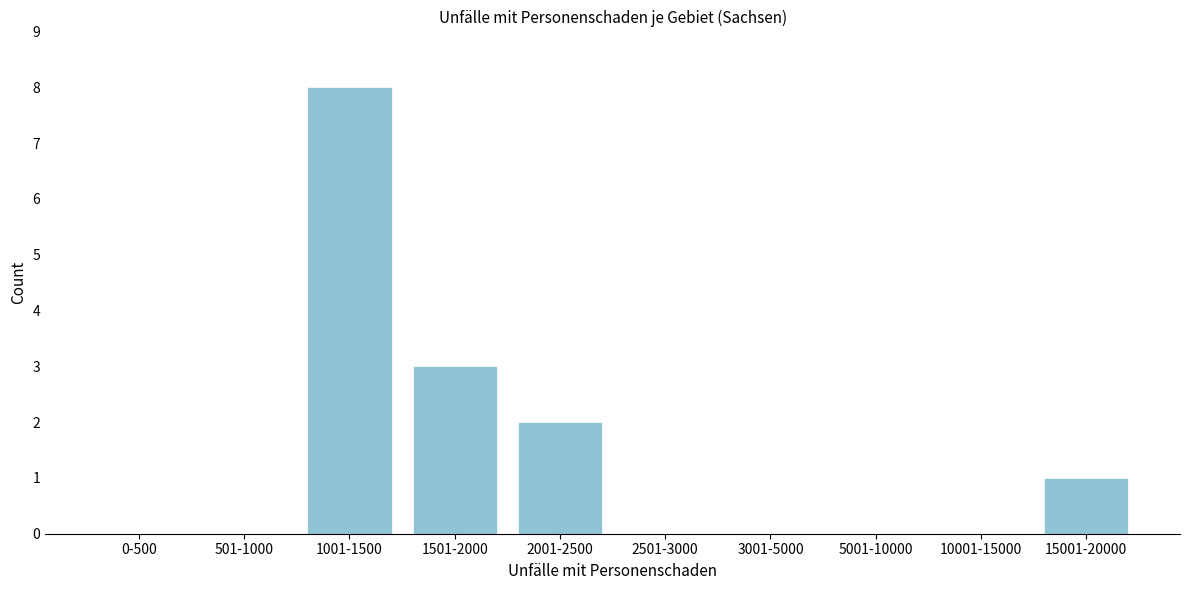

Reading left to right, list all the values displayed in this chart.

0-500=0	501-1000=0	1001-1500=8	1501-2000=3	2001-2500=2	2501-3000=0	3001-5000=0	5001-10000=0	10001-15000=0	15001-20000=1